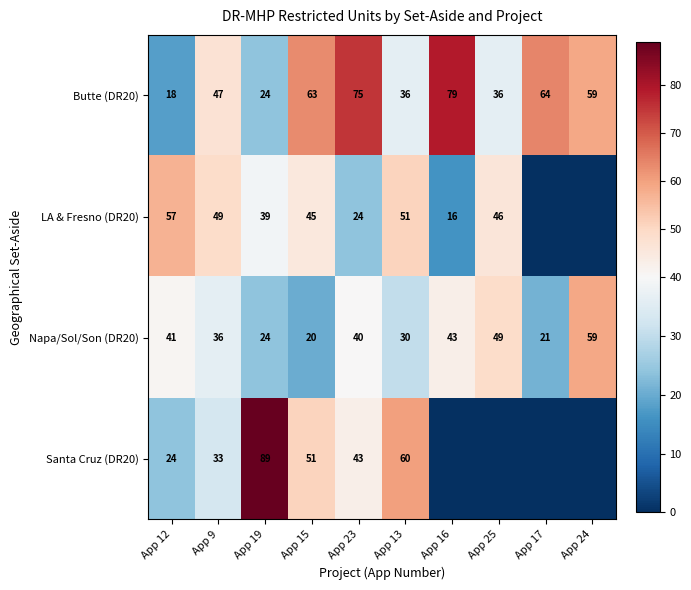

Between App 12 and App 15, which series saw the biggest shift?

Butte (DR20)